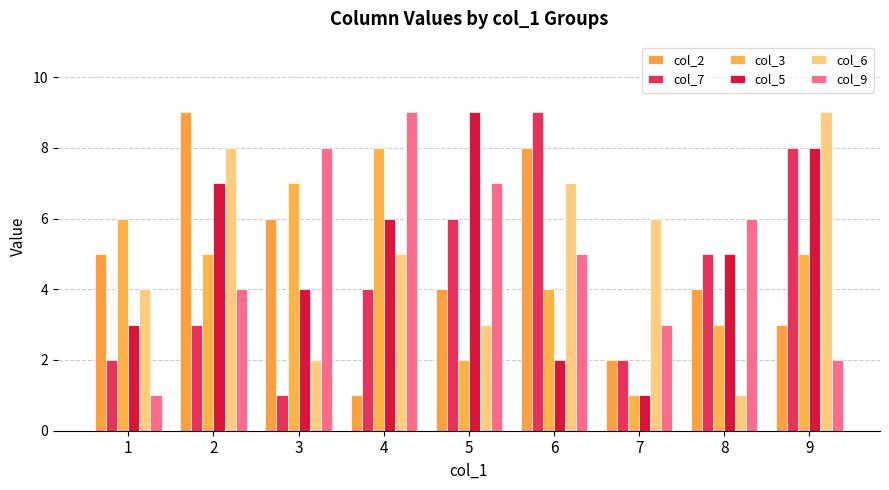

What is the difference between the col_7 values at 4 and 8?

1